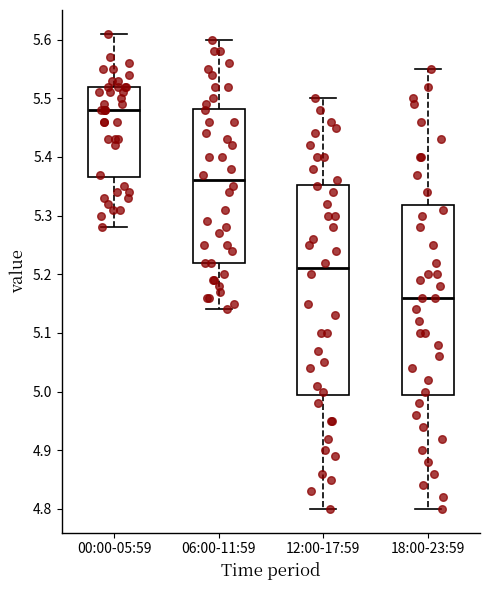

Reading left to right, read every box against the y-axis: the position of its median line, the range the box covers, and the ends of its whiskers. The values are not printed on the chart, so give them approximately, as read against the axis.

00:00-05:59: median 5.48, box 5.37 to 5.52, whiskers 5.28 to 5.61
06:00-11:59: median 5.36, box 5.22 to 5.48, whiskers 5.14 to 5.60
12:00-17:59: median 5.21, box 5.00 to 5.35, whiskers 4.80 to 5.50
18:00-23:59: median 5.16, box 5.00 to 5.32, whiskers 4.80 to 5.55